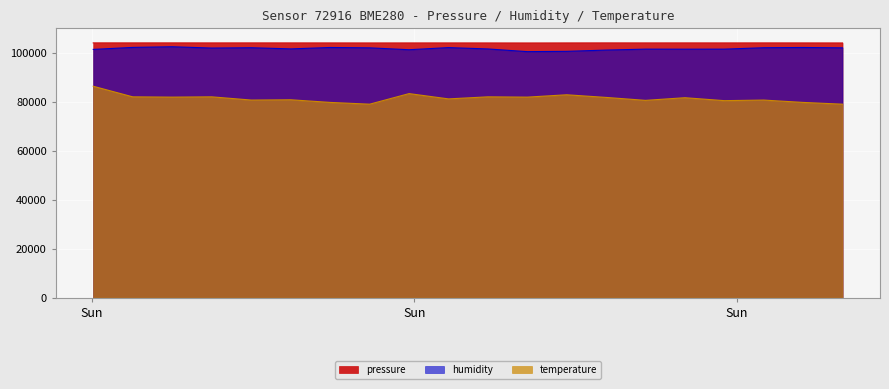

Where does the temperature series first go above 81600?

2023-02-12T00:00:40